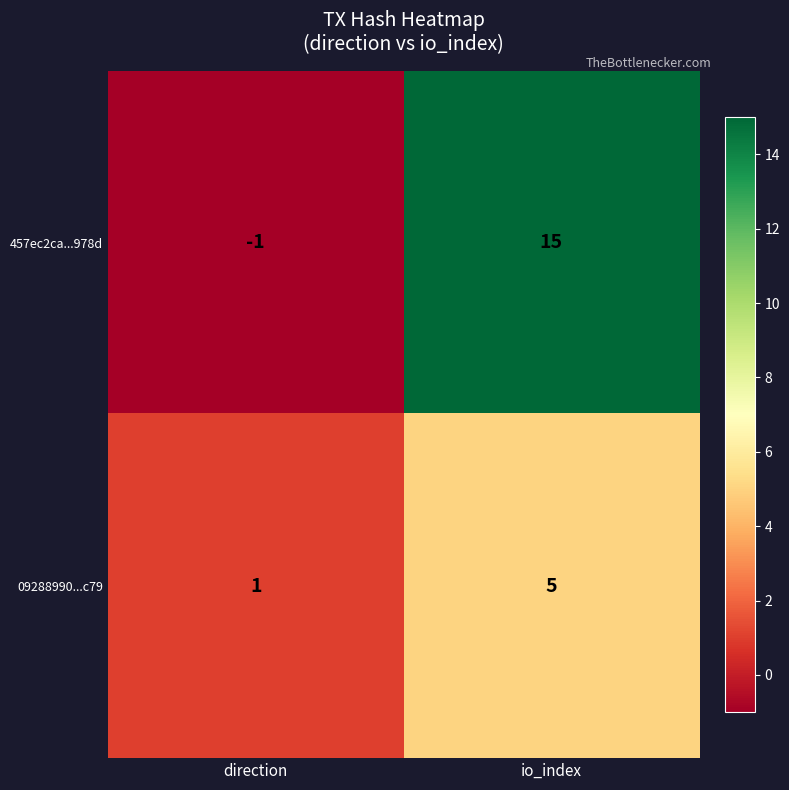

Rank the series by their maximum value, from highest to lowest.

457ec2ca...978d, 09288990...c79